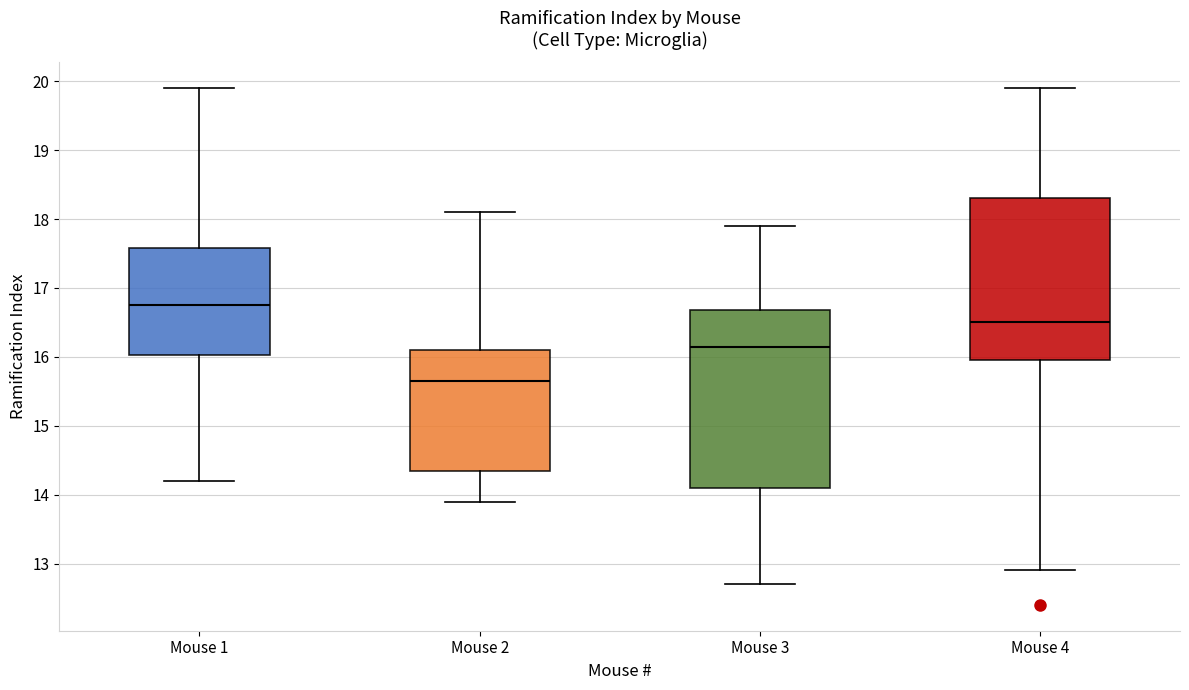

Which box has the lowest median line?

Mouse 2